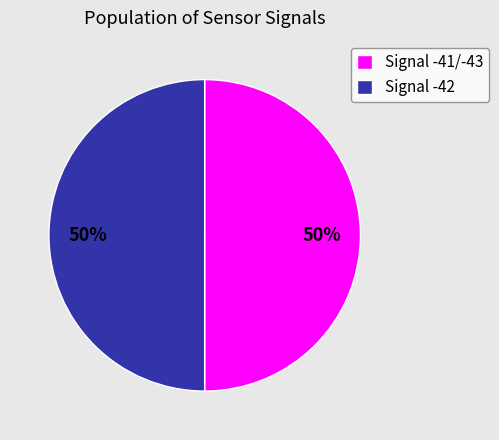

The Signal -41/-43 slice represents 38% of the pie. True or false?

False